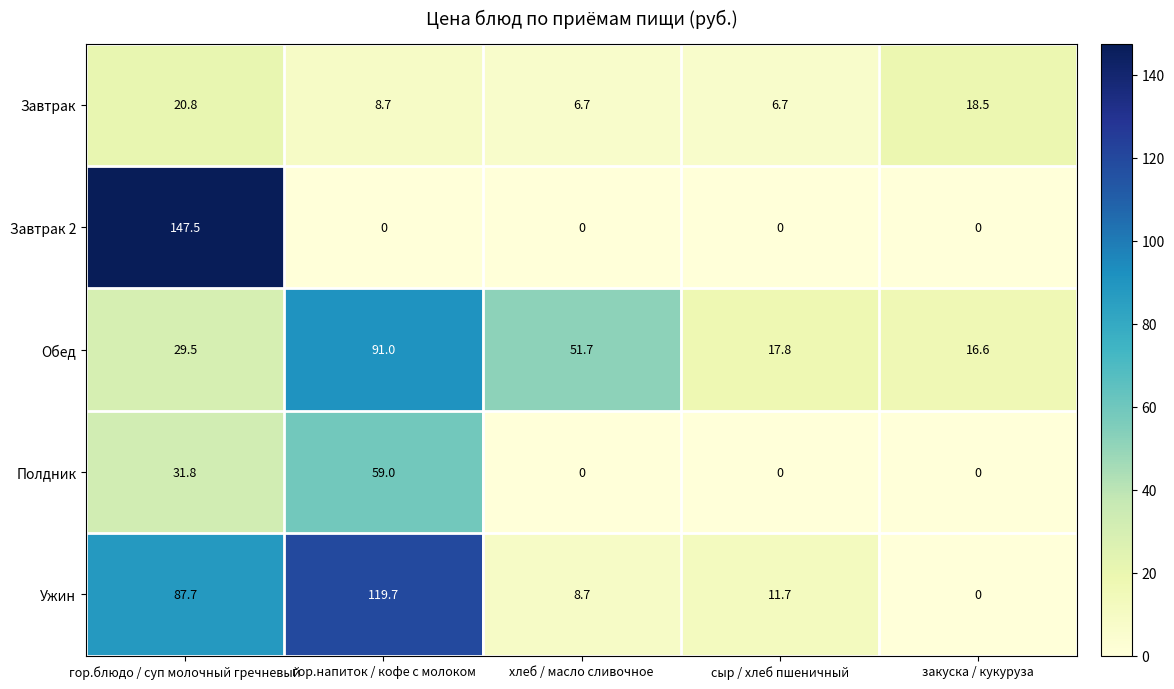

Is it true that Завтрак equals 9.4 at закуска / кукуруза?

False